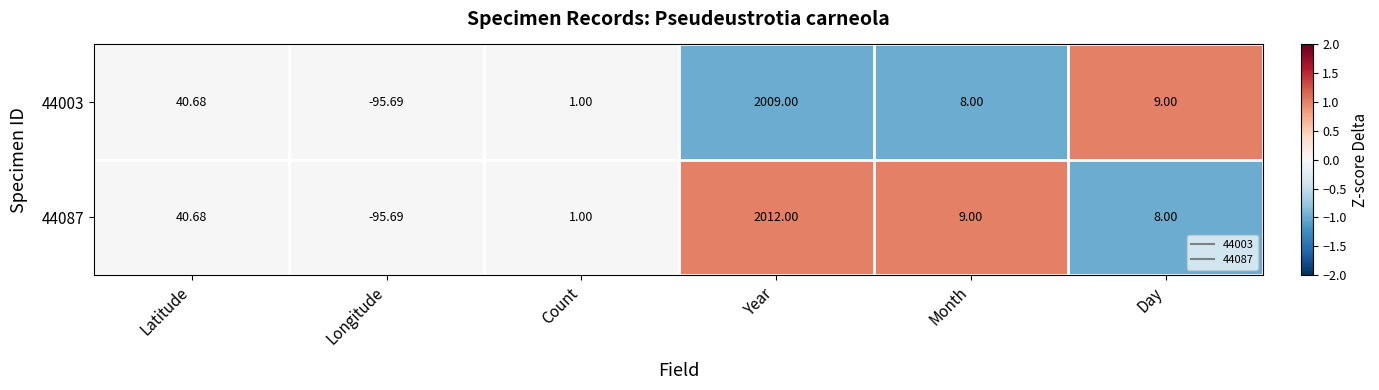

At which label does 44003 reach its minimum?

Longitude